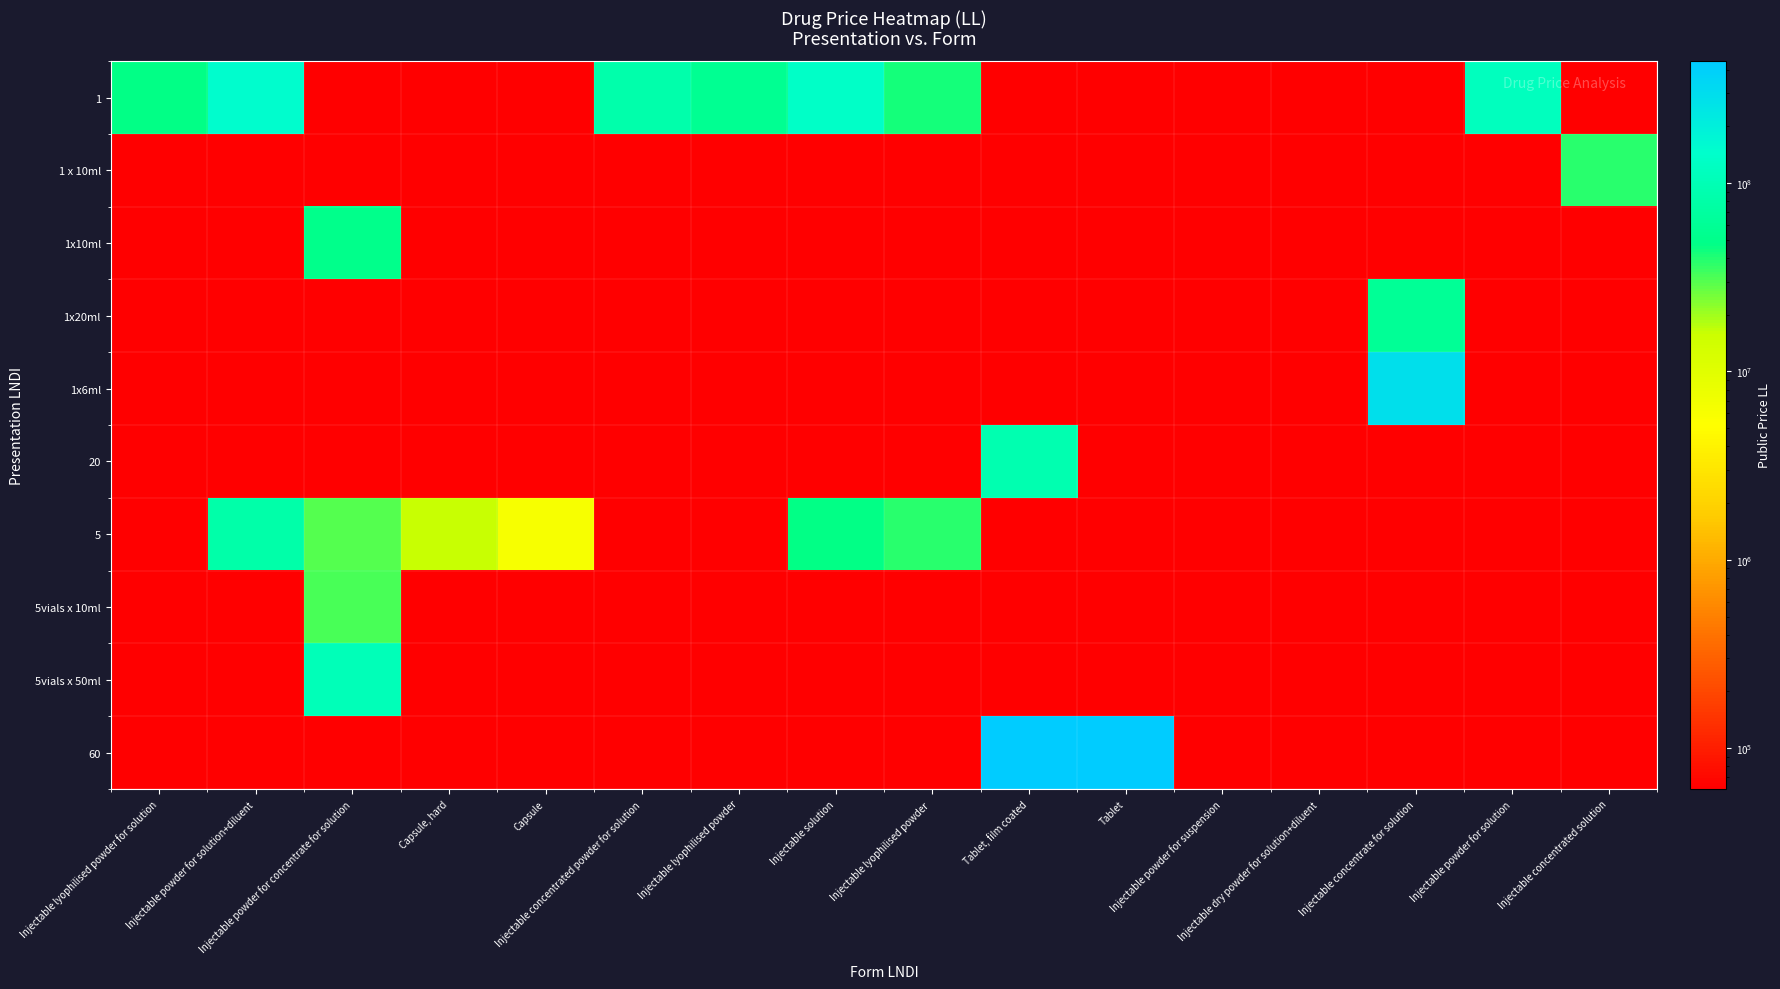

Reading left to right, extract all data points from this chart.

1: Injectable lyophilised powder for solution=46991054.9	Injectable powder for solution+diluent=150630496.2	Injectable powder for concentrate for solution=60766.5	Capsule, hard=60766.5	Capsule=60766.5	Injectable concentrated powder for solution=86536095.5	Injectable lyophilised powder=56543027.8	Injectable solution=135156902.5	Injectable lyophilised powder =43057684.9	Tablet, film coated=60766.5	Tablet=60766.5	Injectable powder for suspension=60766.5	Injectable dry powder for solution+diluent=60766.5	Injectable concentrate for solution=60766.5	Injectable powder for solution=117749435.9	Injectable concentrated solution=60766.5
1 x 10ml: Injectable lyophilised powder for solution=60766.5	Injectable powder for solution+diluent=60766.5	Injectable powder for concentrate for solution=60766.5	Capsule, hard=60766.5	Capsule=60766.5	Injectable concentrated powder for solution=60766.5	Injectable lyophilised powder=60766.5	Injectable solution=60766.5	Injectable lyophilised powder =60766.5	Tablet, film coated=60766.5	Tablet=60766.5	Injectable powder for suspension=60766.5	Injectable dry powder for solution+diluent=60766.5	Injectable concentrate for solution=60766.5	Injectable powder for solution=60766.5	Injectable concentrated solution=38233488.8
1x10ml: Injectable lyophilised powder for solution=60766.5	Injectable powder for solution+diluent=60766.5	Injectable powder for concentrate for solution=50054507.2	Capsule, hard=60766.5	Capsule=60766.5	Injectable concentrated powder for solution=60766.5	Injectable lyophilised powder=60766.5	Injectable solution=60766.5	Injectable lyophilised powder =60766.5	Tablet, film coated=60766.5	Tablet=60766.5	Injectable powder for suspension=60766.5	Injectable dry powder for solution+diluent=60766.5	Injectable concentrate for solution=60766.5	Injectable powder for solution=60766.5	Injectable concentrated solution=60766.5
1x20ml: Injectable lyophilised powder for solution=60766.5	Injectable powder for solution+diluent=60766.5	Injectable powder for concentrate for solution=60766.5	Capsule, hard=60766.5	Capsule=60766.5	Injectable concentrated powder for solution=60766.5	Injectable lyophilised powder=60766.5	Injectable solution=60766.5	Injectable lyophilised powder =60766.5	Tablet, film coated=60766.5	Tablet=60766.5	Injectable powder for suspension=60766.5	Injectable dry powder for solution+diluent=60766.5	Injectable concentrate for solution=60575412.0	Injectable powder for solution=60766.5	Injectable concentrated solution=60766.5
1x6ml: Injectable lyophilised powder for solution=60766.5	Injectable powder for solution+diluent=60766.5	Injectable powder for concentrate for solution=60766.5	Capsule, hard=60766.5	Capsule=60766.5	Injectable concentrated powder for solution=60766.5	Injectable lyophilised powder=60766.5	Injectable solution=60766.5	Injectable lyophilised powder =60766.5	Tablet, film coated=60766.5	Tablet=60766.5	Injectable powder for suspension=60766.5	Injectable dry powder for solution+diluent=60766.5	Injectable concentrate for solution=284773215.7	Injectable powder for solution=60766.5	Injectable concentrated solution=60766.5
20: Injectable lyophilised powder for solution=60766.5	Injectable powder for solution+diluent=60766.5	Injectable powder for concentrate for solution=60766.5	Capsule, hard=60766.5	Capsule=60766.5	Injectable concentrated powder for solution=60766.5	Injectable lyophilised powder=60766.5	Injectable solution=60766.5	Injectable lyophilised powder =60766.5	Tablet, film coated=91577878.5	Tablet=60766.5	Injectable powder for suspension=60766.5	Injectable dry powder for solution+diluent=60766.5	Injectable concentrate for solution=60766.5	Injectable powder for solution=60766.5	Injectable concentrated solution=60766.5
5: Injectable lyophilised powder for solution=60766.5	Injectable powder for solution+diluent=82295783.3	Injectable powder for concentrate for solution=30264229.7	Capsule, hard=16287914.7	Capsule=6076645.6	Injectable concentrated powder for solution=60766.5	Injectable lyophilised powder=60766.5	Injectable solution=47298916.9	Injectable lyophilised powder =38648617.0	Tablet, film coated=60766.5	Tablet=60766.5	Injectable powder for suspension=60766.5	Injectable dry powder for solution+diluent=60766.5	Injectable concentrate for solution=60766.5	Injectable powder for solution=60766.5	Injectable concentrated solution=60766.5
5vials x 10ml: Injectable lyophilised powder for solution=60766.5	Injectable powder for solution+diluent=60766.5	Injectable powder for concentrate for solution=32497060.7	Capsule, hard=60766.5	Capsule=60766.5	Injectable concentrated powder for solution=60766.5	Injectable lyophilised powder=60766.5	Injectable solution=60766.5	Injectable lyophilised powder =60766.5	Tablet, film coated=60766.5	Tablet=60766.5	Injectable powder for suspension=60766.5	Injectable dry powder for solution+diluent=60766.5	Injectable concentrate for solution=60766.5	Injectable powder for solution=60766.5	Injectable concentrated solution=60766.5
5vials x 50ml: Injectable lyophilised powder for solution=60766.5	Injectable powder for solution+diluent=60766.5	Injectable powder for concentrate for solution=104190820.8	Capsule, hard=60766.5	Capsule=60766.5	Injectable concentrated powder for solution=60766.5	Injectable lyophilised powder=60766.5	Injectable solution=60766.5	Injectable lyophilised powder =60766.5	Tablet, film coated=60766.5	Tablet=60766.5	Injectable powder for suspension=60766.5	Injectable dry powder for solution+diluent=60766.5	Injectable concentrate for solution=60766.5	Injectable powder for solution=60766.5	Injectable concentrated solution=60766.5
60: Injectable lyophilised powder for solution=60766.5	Injectable powder for solution+diluent=60766.5	Injectable powder for concentrate for solution=60766.5	Capsule, hard=60766.5	Capsule=60766.5	Injectable concentrated powder for solution=60766.5	Injectable lyophilised powder=60766.5	Injectable solution=60766.5	Injectable lyophilised powder =60766.5	Tablet, film coated=443583004.6	Tablet=443581749.3	Injectable powder for suspension=60766.5	Injectable dry powder for solution+diluent=60766.5	Injectable concentrate for solution=60766.5	Injectable powder for solution=60766.5	Injectable concentrated solution=60766.5